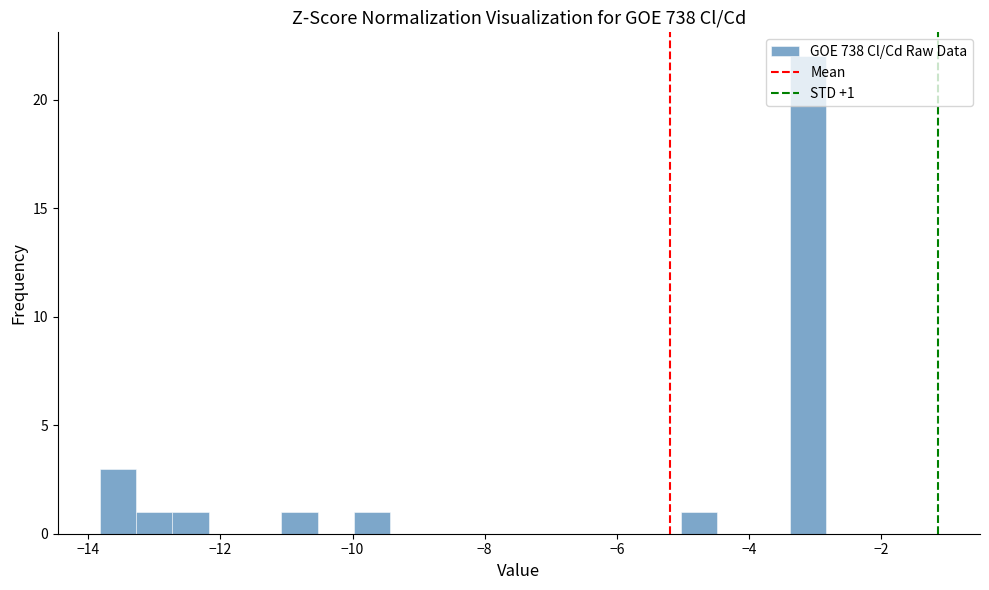

Around what value on the x-axis is the tallest bar? Give the approximate position of its centre, as read against the axis.

-3.2